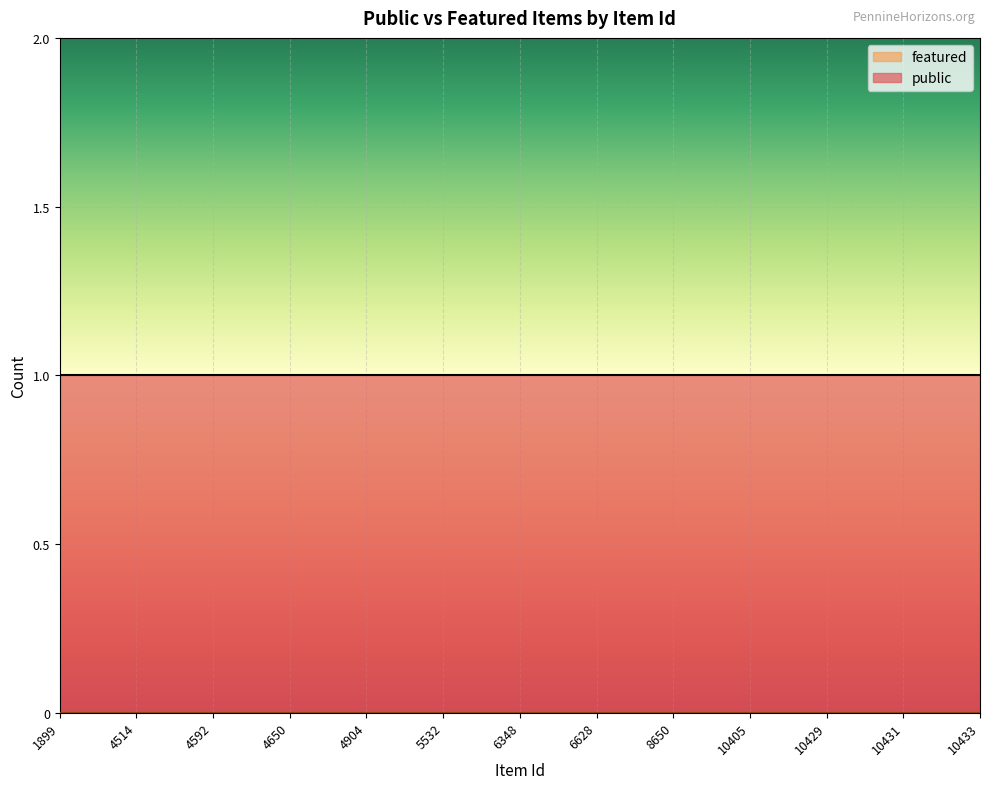

The public series shows 1 at 6628. True or false?

True